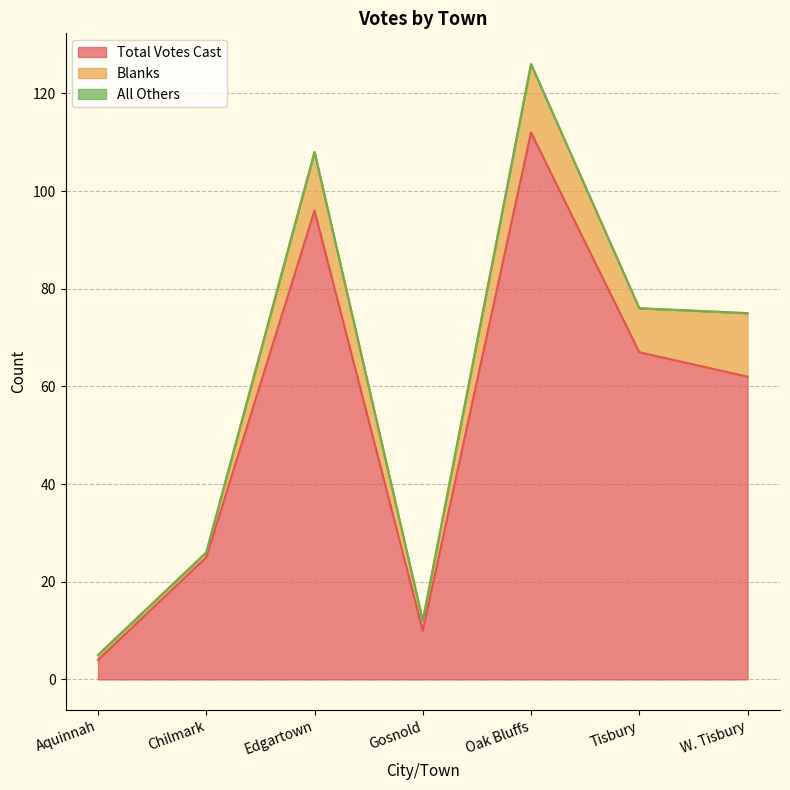

How many interior local valleys does the Total Votes Cast series have?

1